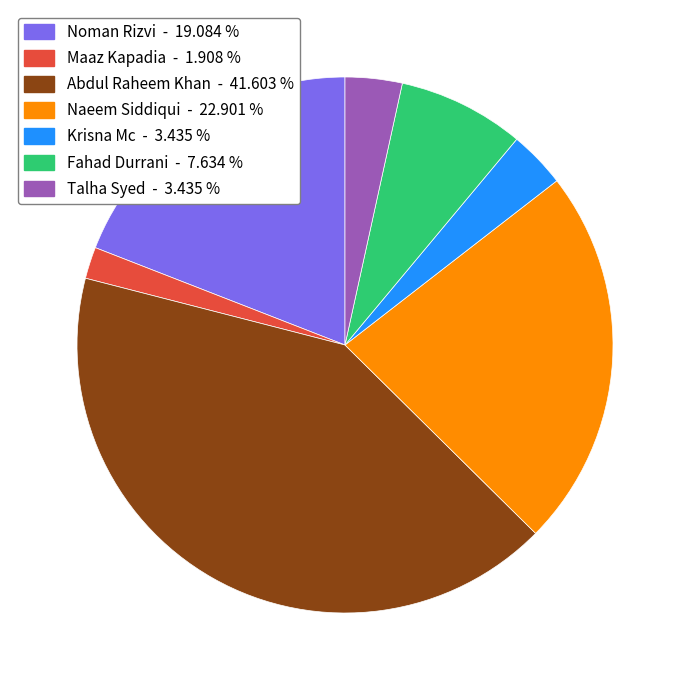

What is the smallest slice in the pie chart?

Maaz Kapadia - 1.908 %